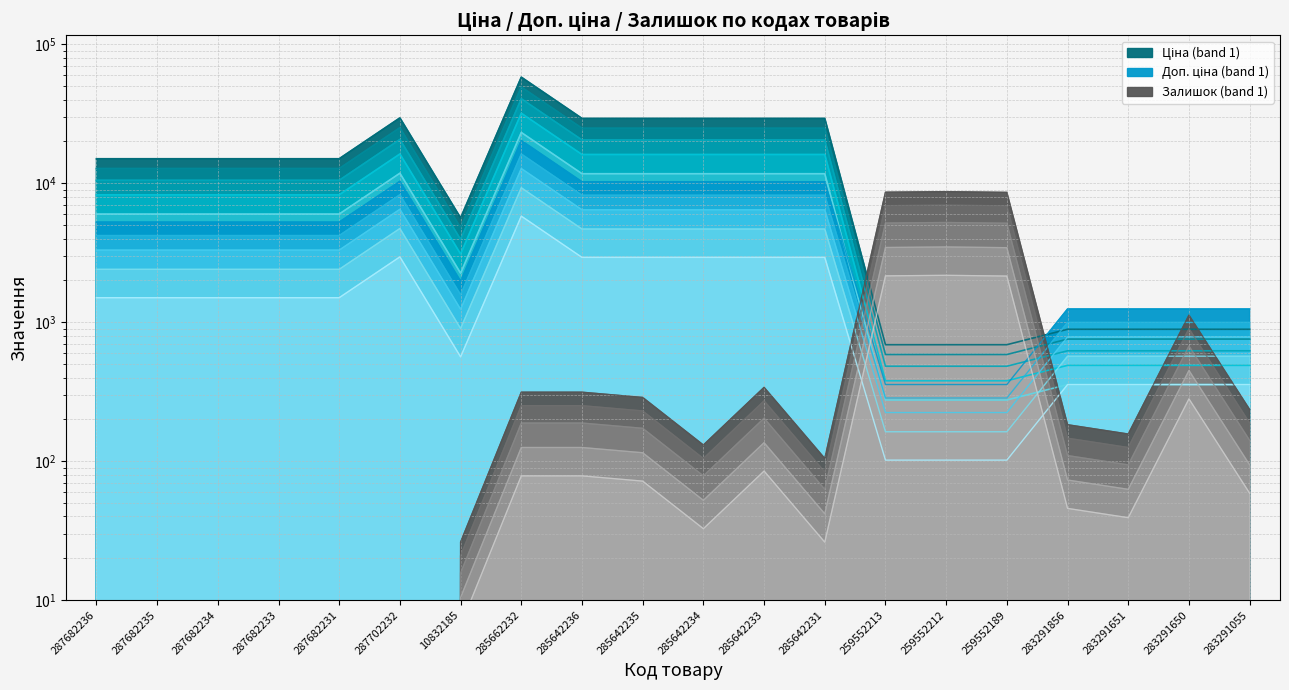

Reading left to right, what are all the values shown in this chart?

Ціна: 10513.4	10513.4	10513.4	10513.4	10513.4	20684.3	3945.2	40625.9	20506.4	20506.4	20506.4	20506.4	20506.4	482.4	482.4	482.4	623.0	623.0	623.0	623.0
Доп. ціна: 1501.9	1501.9	1501.9	1501.9	1501.9	2954.9	563.6	5803.7	2929.5	2929.5	2929.5	2929.5	2929.5	101.8	101.8	101.8	356.0	356.0	356.0	356.0
Залишок: 0.0	0.0	0.0	0.0	0.0	0.0	26.1	313.7	313.7	287.6	130.7	339.9	104.6	8627.1	8705.6	8601.0	183.0	156.9	1124.1	235.3